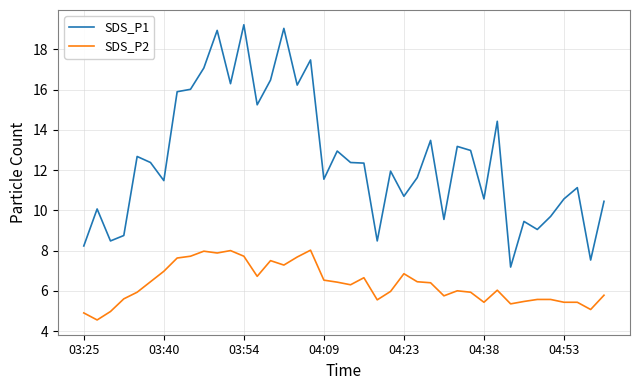

Rank the series by their maximum value, from highest to lowest.

SDS_P1, SDS_P2